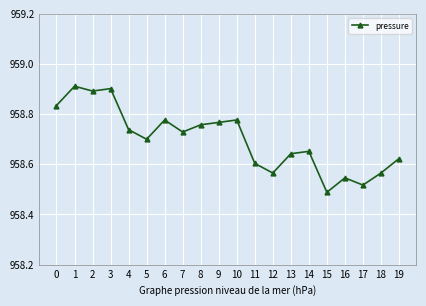

What is the change in value from 9 to 12?

-0.2